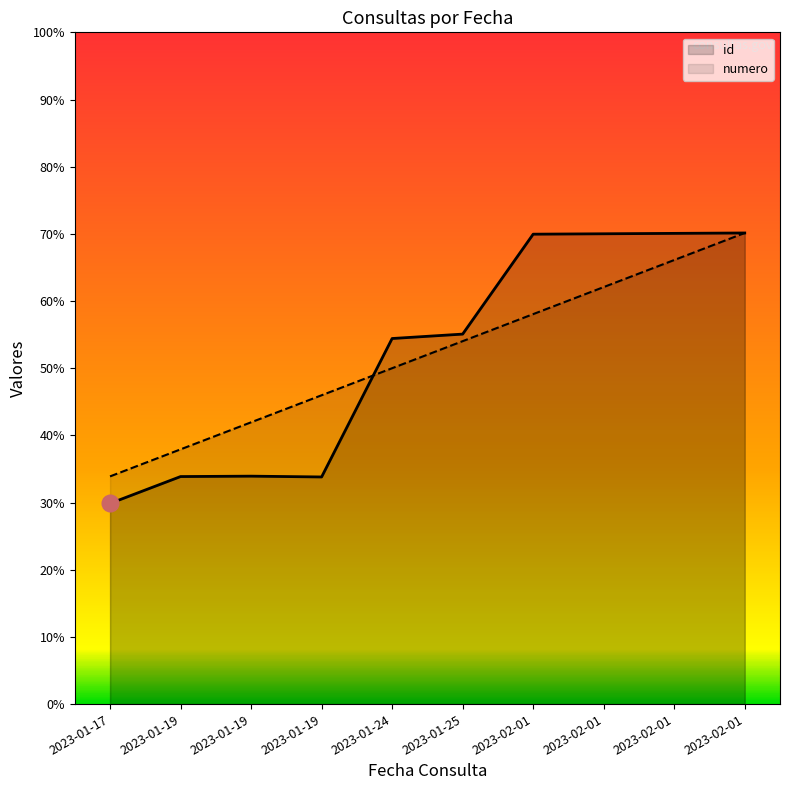

What are all the series names shown in the legend?

id, numero